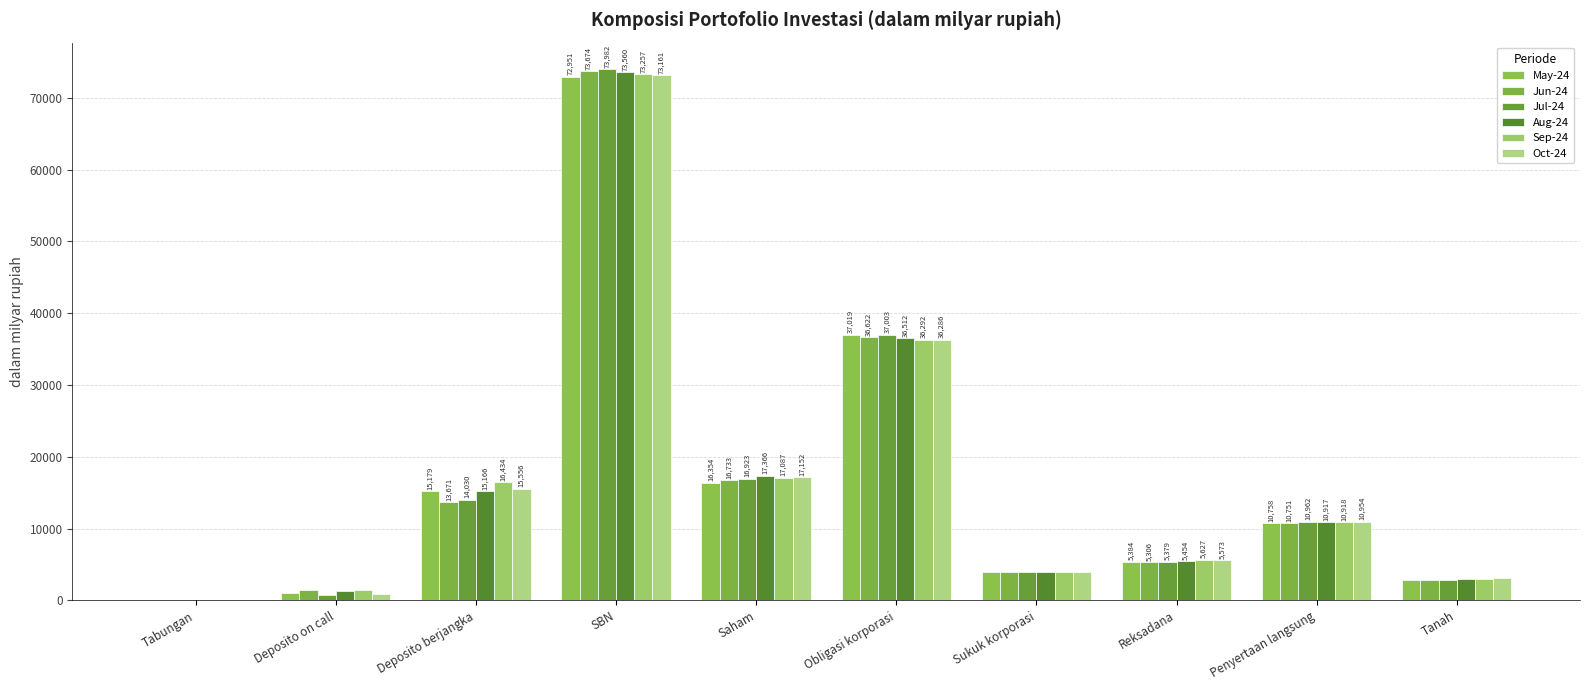

What is the difference between the Oct-24 values at SBN and Penyertaan langsung?

62206.4